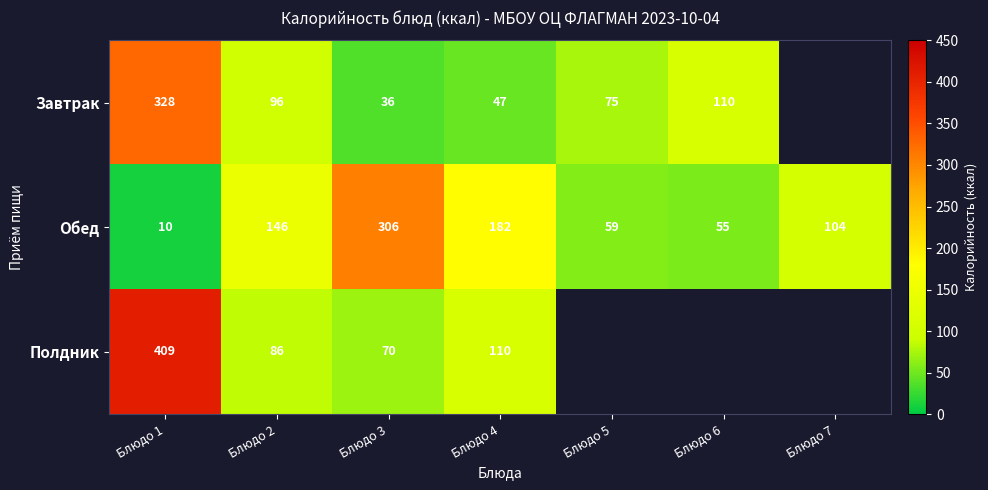

How many distinct data groups are displayed?

3